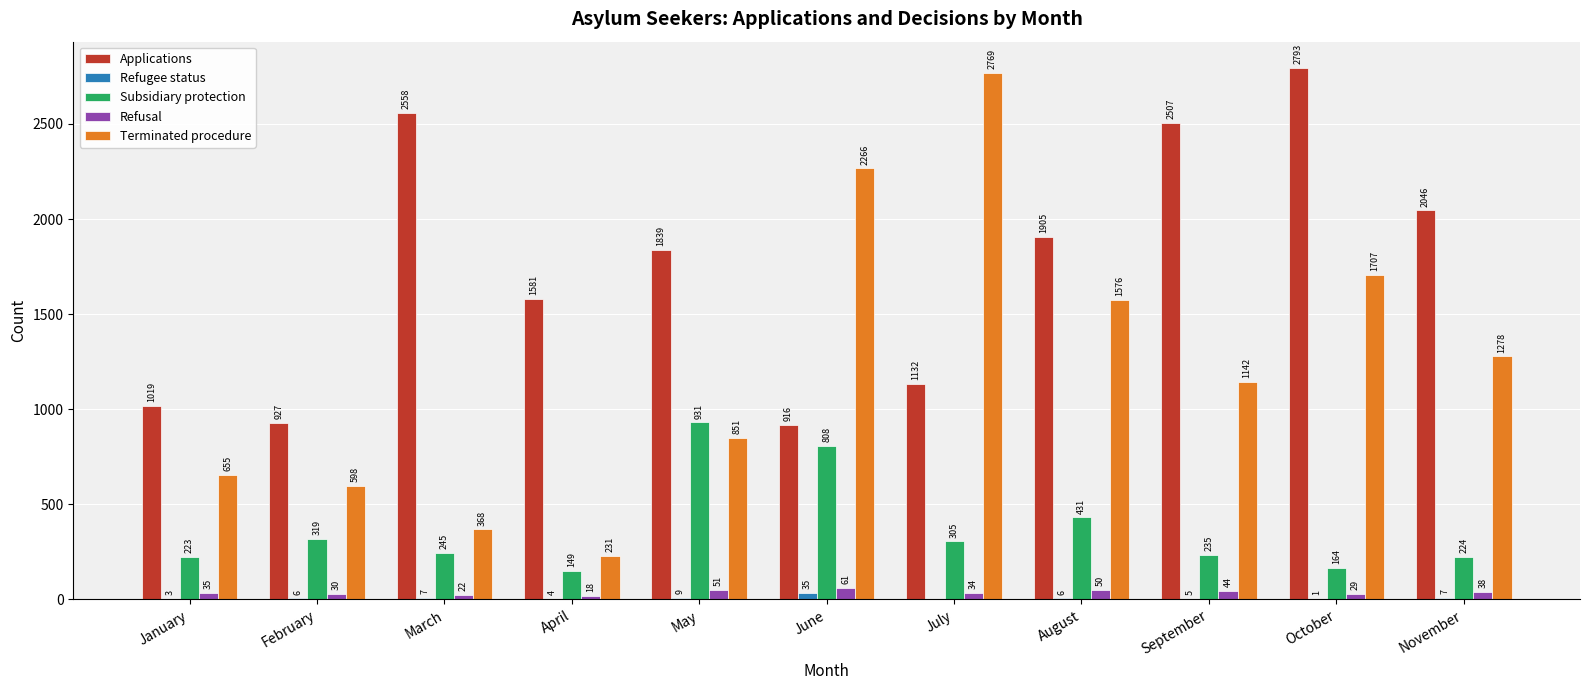

Reading left to right, what are all the values shown in this chart?

Applications: January=1019	February=927	March=2558	April=1581	May=1839	June=916	July=1132	August=1905	September=2507	October=2793	November=2046
Refugee status: January=3	February=6	March=7	April=4	May=9	June=35	July=0	August=6	September=5	October=1	November=7
Subsidiary protection: January=223	February=319	March=245	April=149	May=931	June=808	July=305	August=431	September=235	October=164	November=224
Refusal: January=35	February=30	March=22	April=18	May=51	June=61	July=34	August=50	September=44	October=29	November=38
Terminated procedure: January=655	February=598	March=368	April=231	May=851	June=2266	July=2769	August=1576	September=1142	October=1707	November=1278